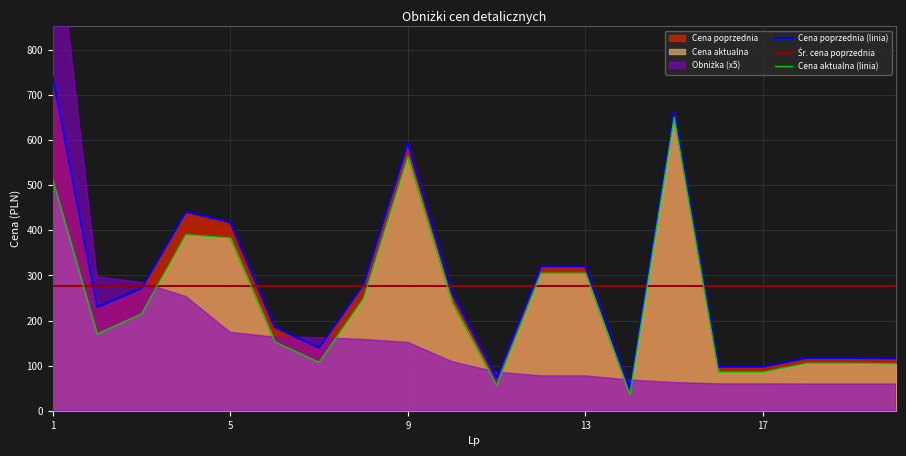

Reading left to right, list all the values displayed in this chart.

Cena poprzednia: 741.1	229.7	271.5	441.1	417.8	185.5	139.8	280.3	593.7	261.1	72.8	320.5	320.5	48.9	663.4	97.5	97.5	117.2	117.2	115.8
Cena aktualna: 512.3	170.3	214.6	390.4	383.0	152.8	107.3	248.7	563.3	239.4	55.7	305.0	305.0	35.3	650.9	85.6	85.6	105.3	105.3	104.0